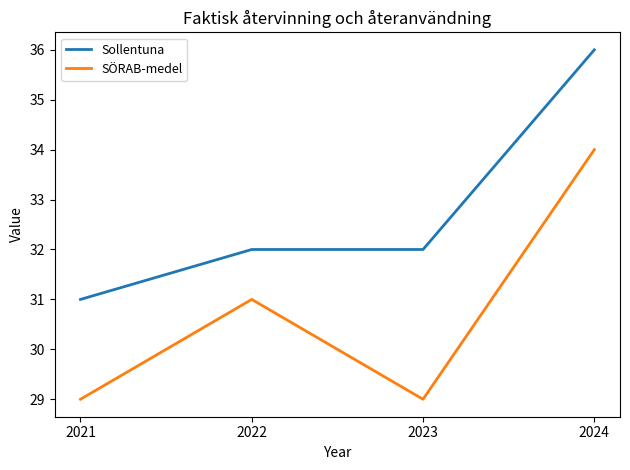

Is the value of SÖRAB-medel at 2023 greater than the value of Sollentuna at 2024?

No